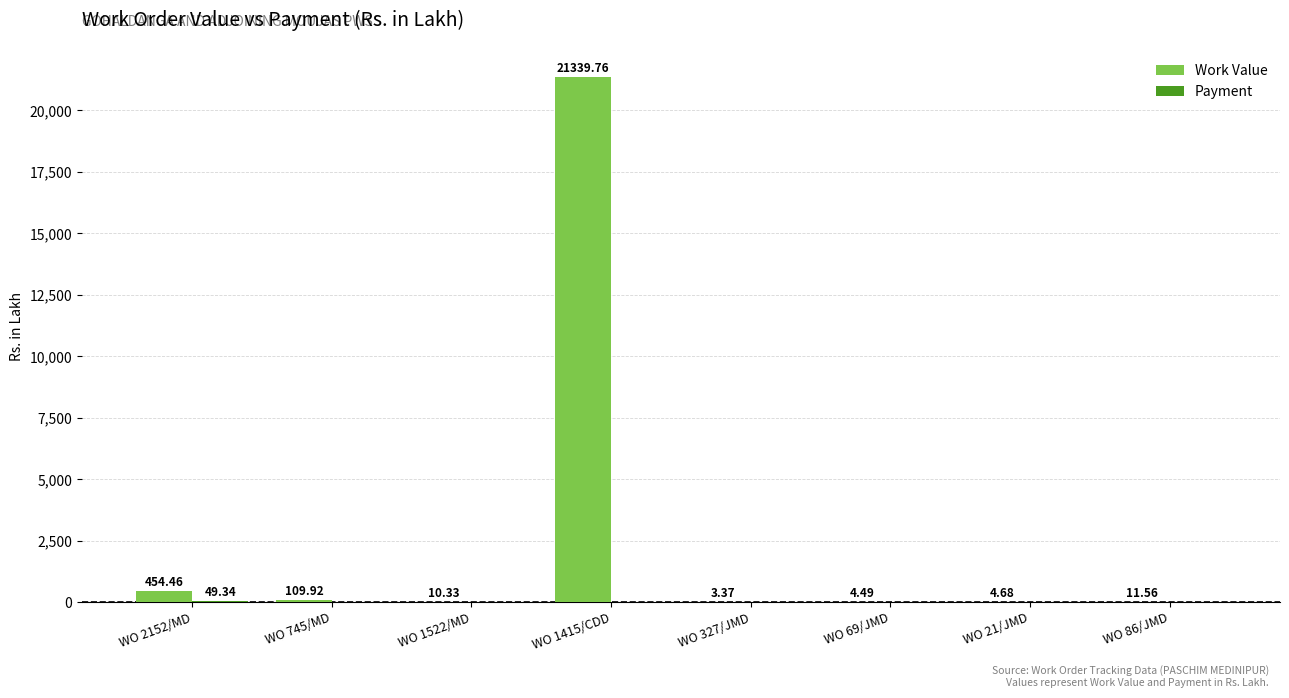

What is the total value across all series at WO 21/JMD?

4.7